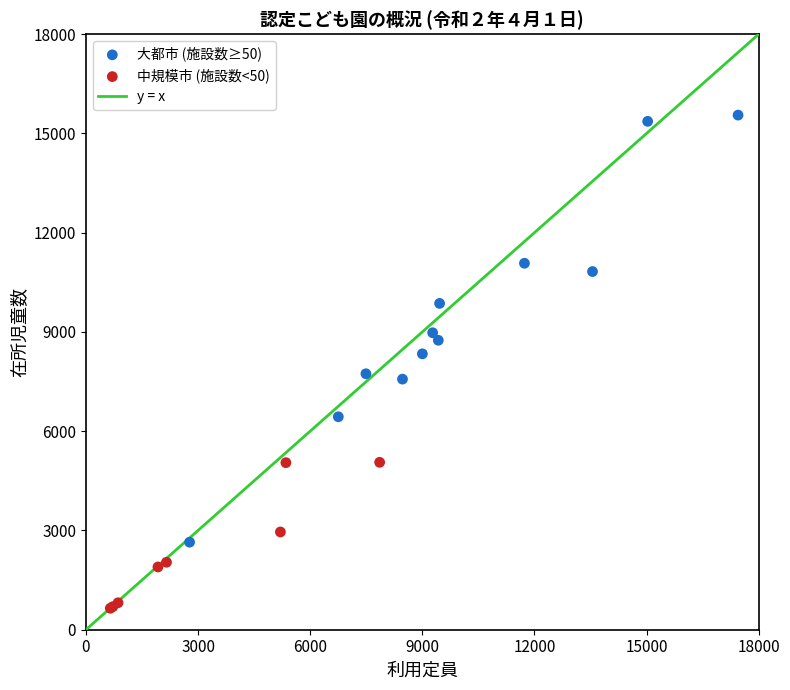

Which series reaches the maximum Y coordinate?

大都市 (施設数≥50)